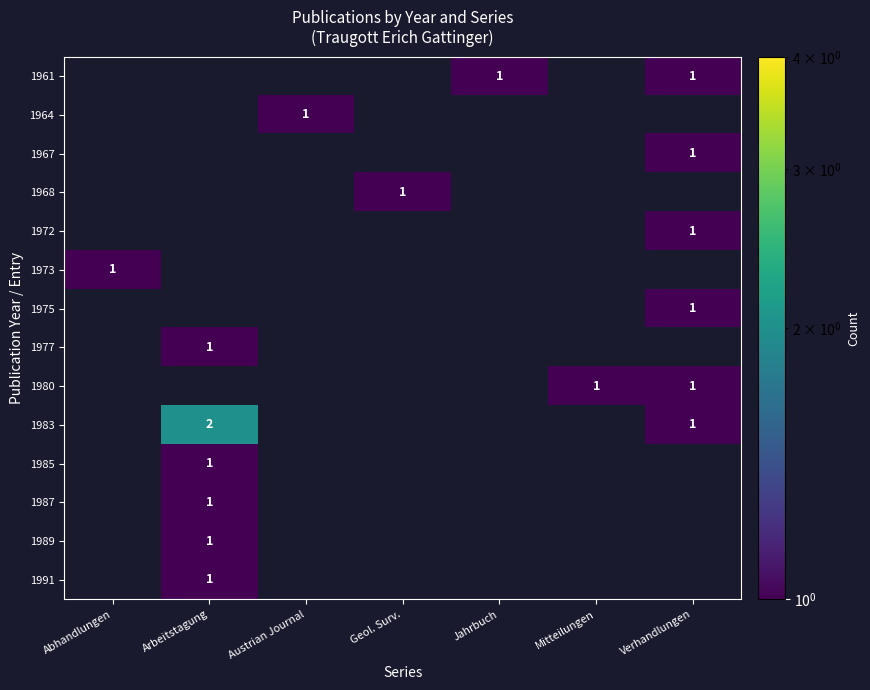

The 1989 series shows 2 at Arbeitstagung. True or false?

False